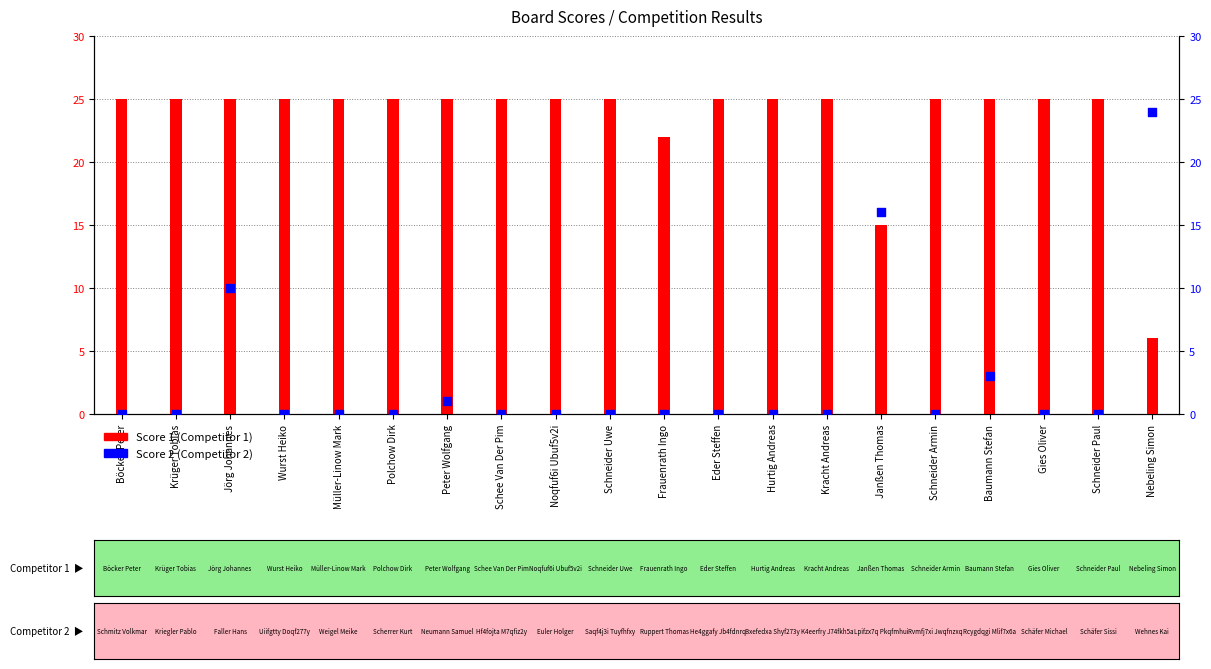

Which series has the largest total across all categories?

Score 1 (Competitor 1)